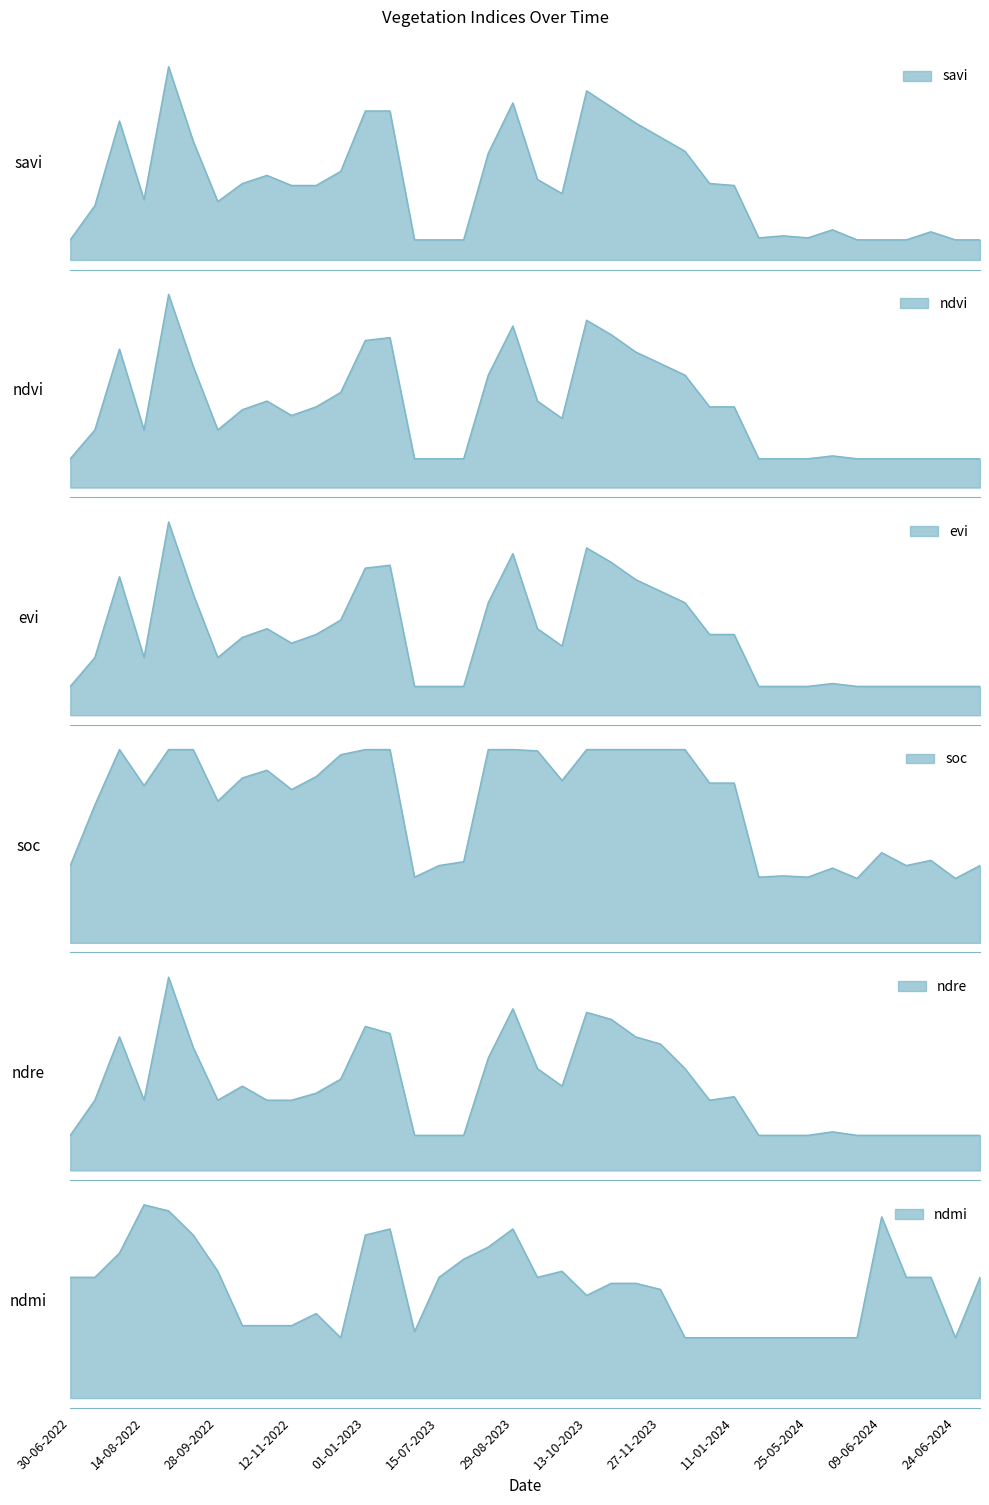

How many categories are shown in the chart?

38